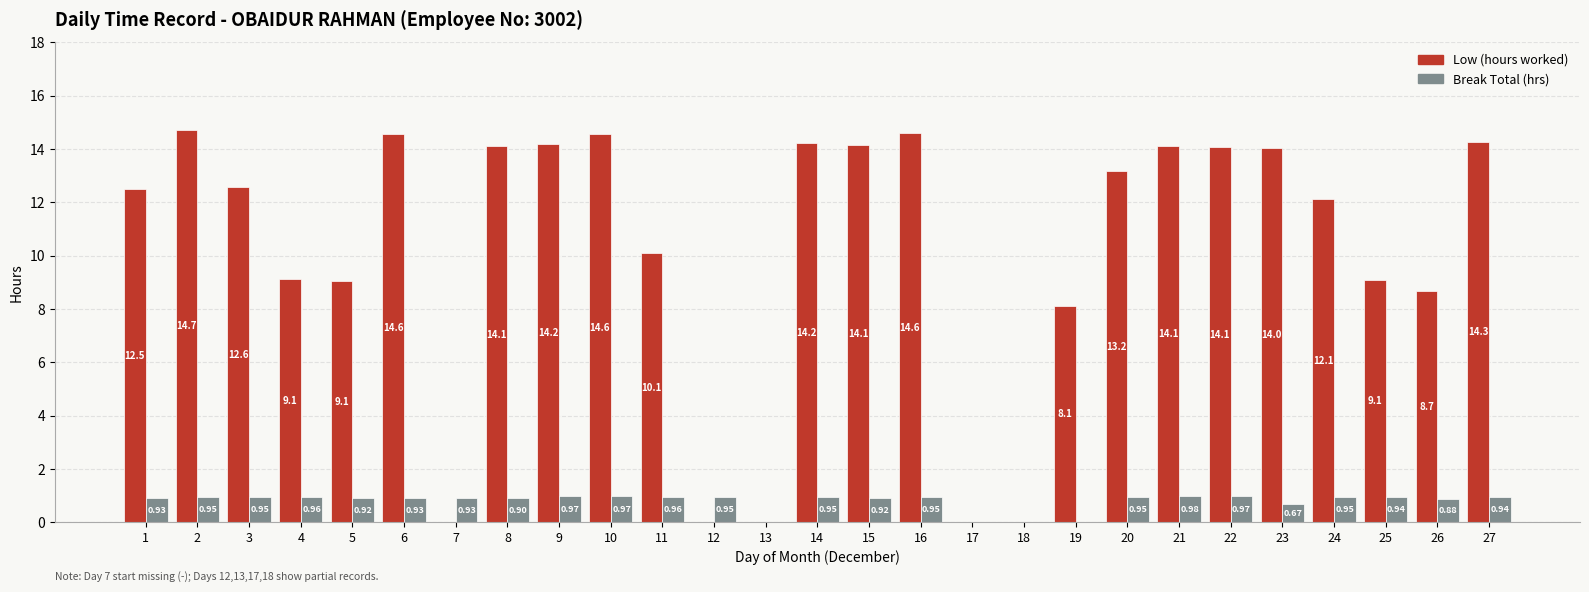

How many groups of bars are there?

27